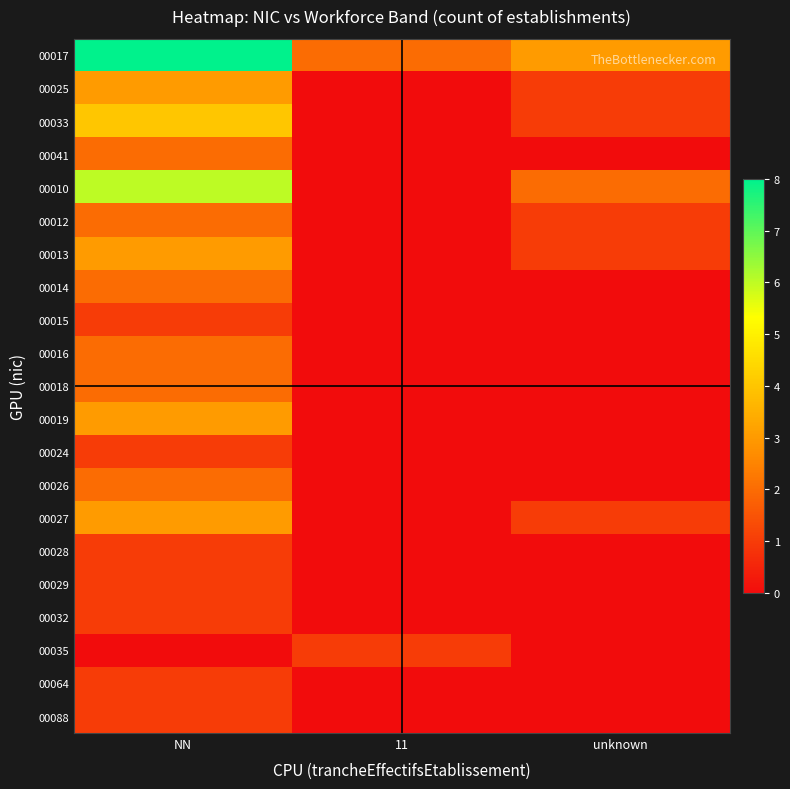

Which series has the largest range (max minus min)?

00017